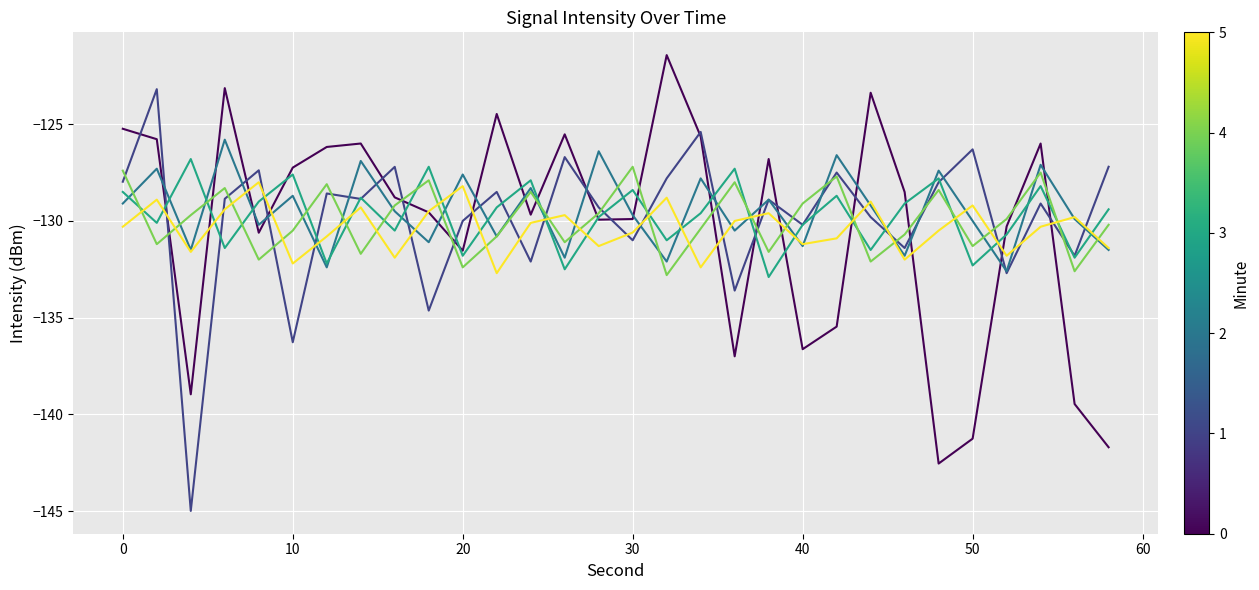

What is the maximum value shown in the chart?

-121.4